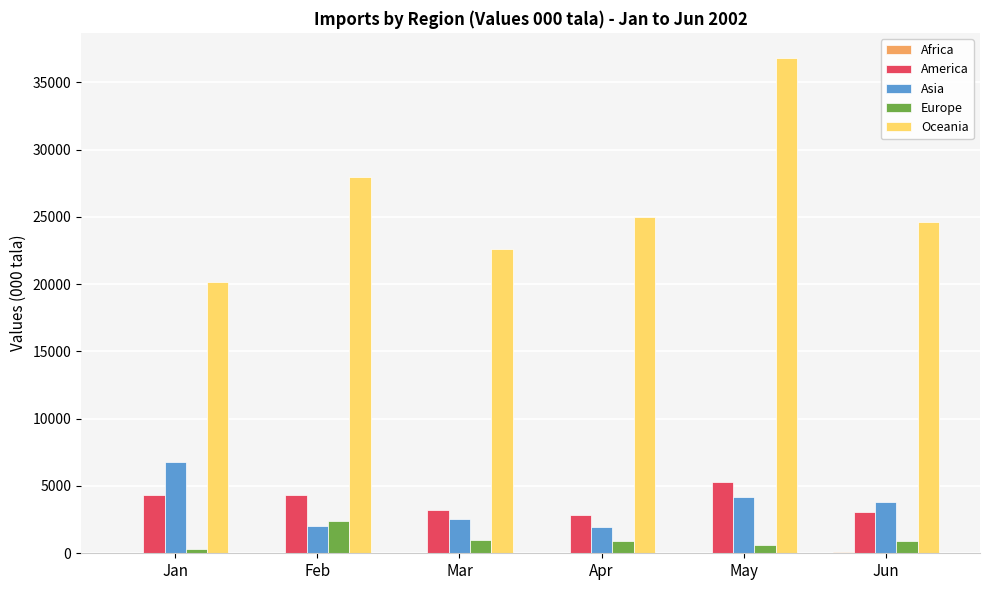

Between Mar and May, which series saw the biggest shift?

Oceania